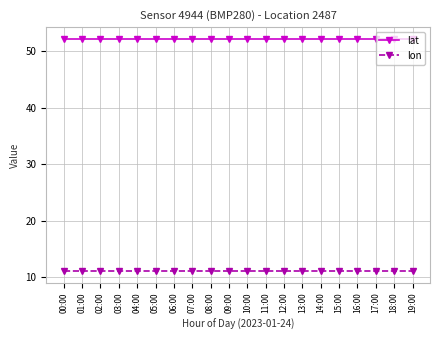

Rank the series at 04:00 from highest to lowest value.

lat, lon